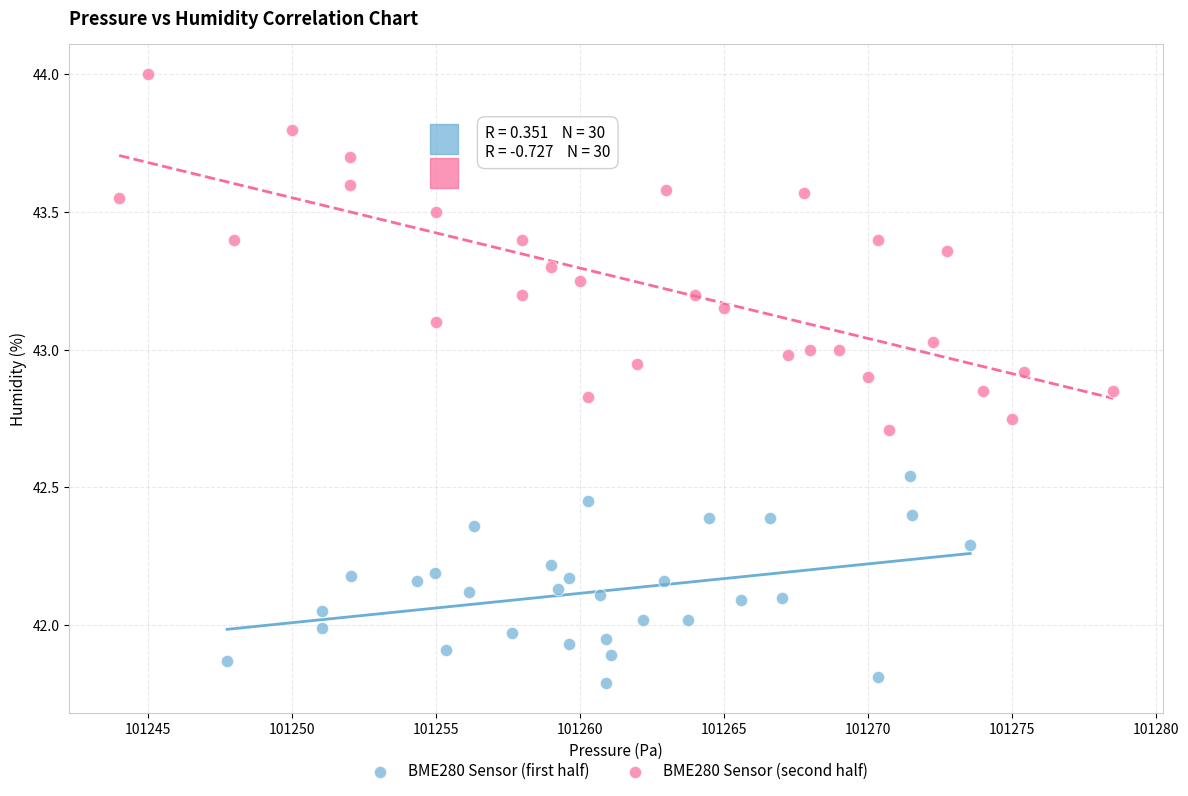

Which series contains the lowest Y value?

BME280 Sensor (first half)